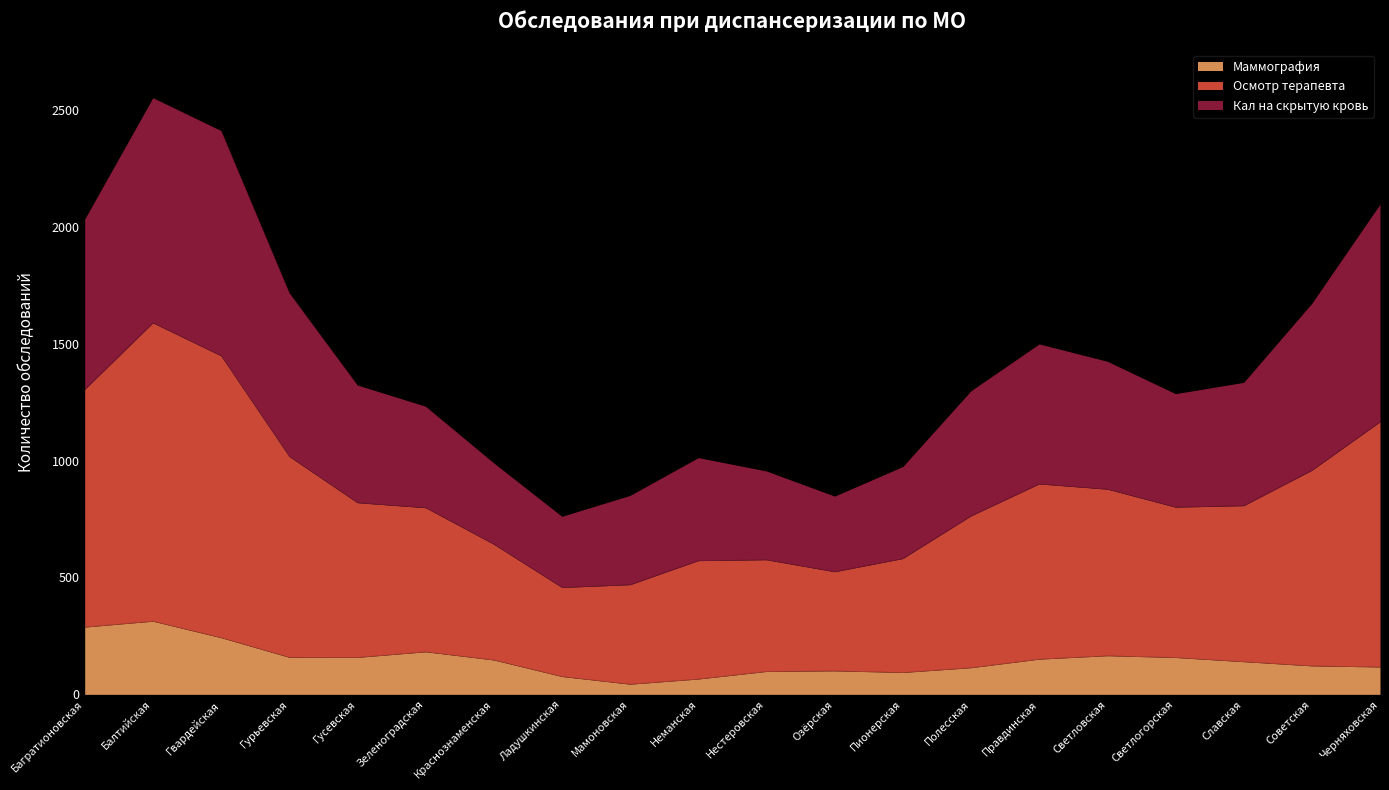

Count the number of data series in this chart.

3